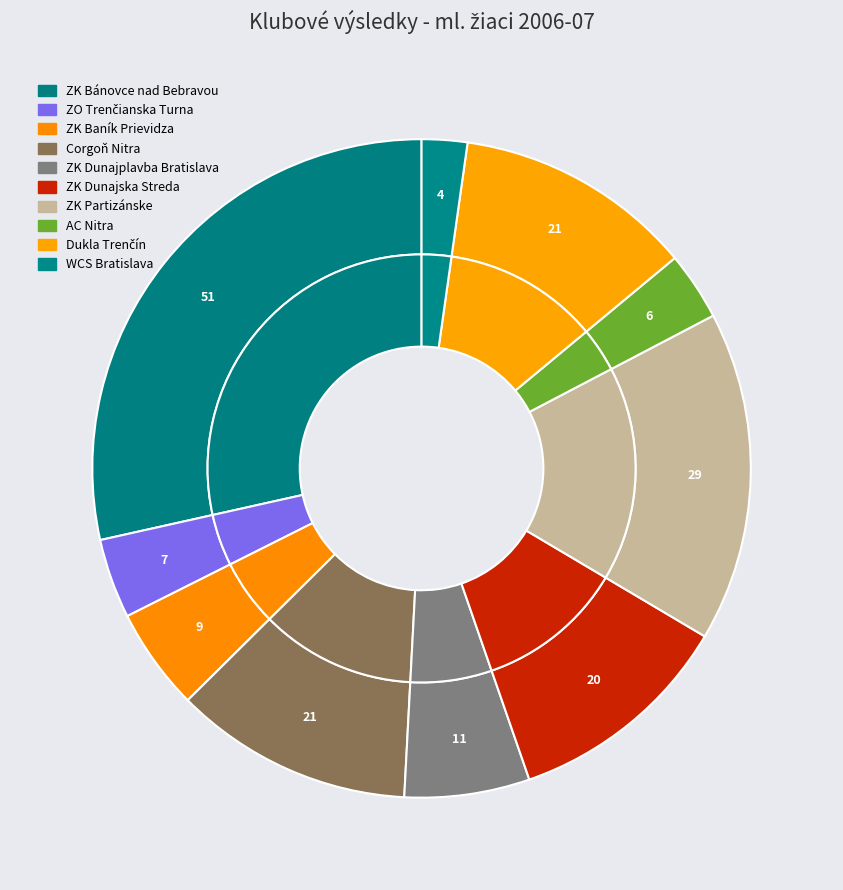

The ZK Bánovce nad Bebravou slice represents 42% of the pie. True or false?

False